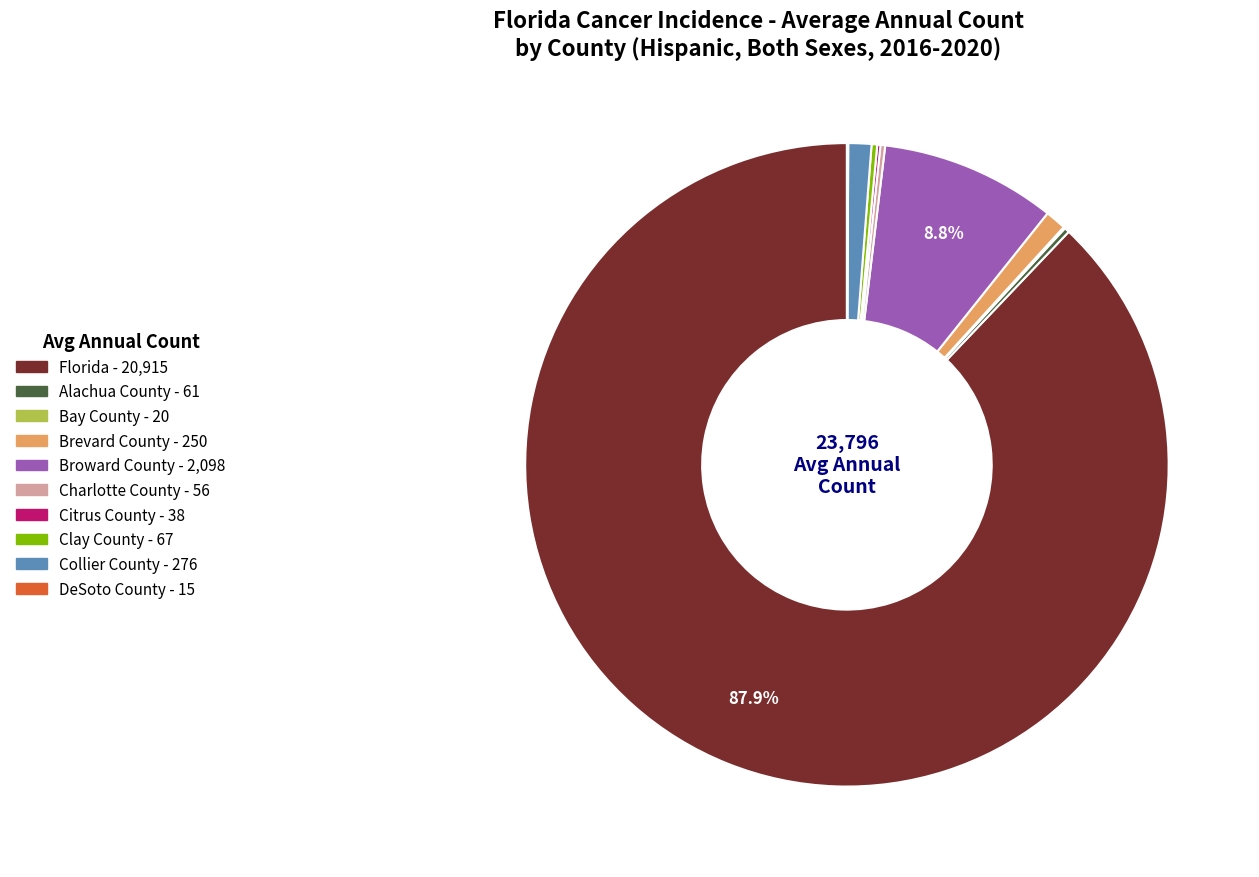

To the nearest percent, what is the average slice percentage?

10%